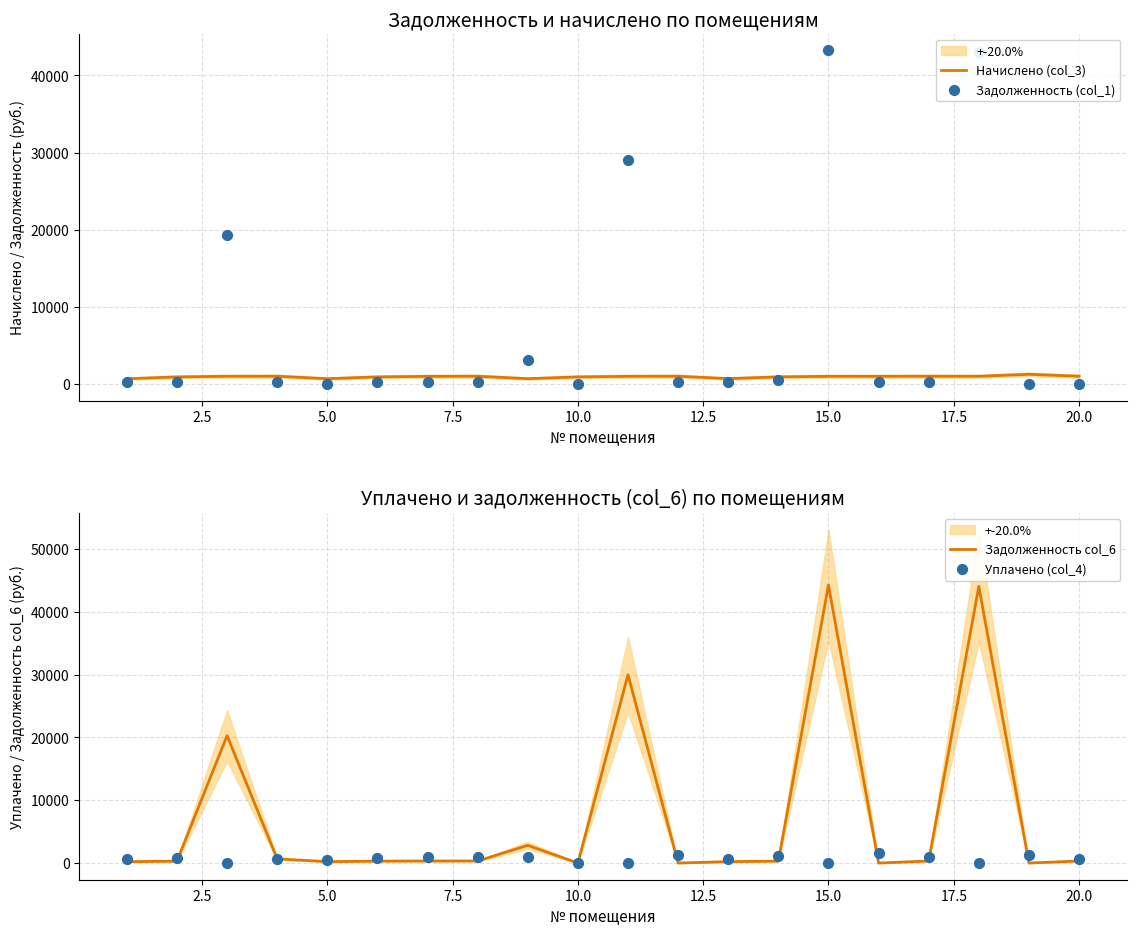

Which series has the widest spread of Y values?

Задолженность col_6